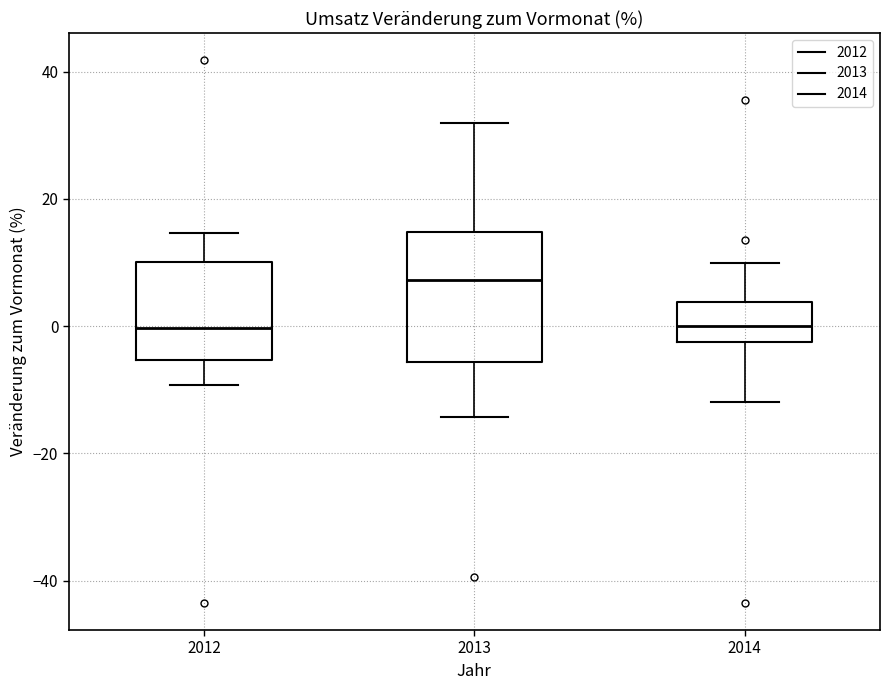

Which box's median line is the highest?

2013